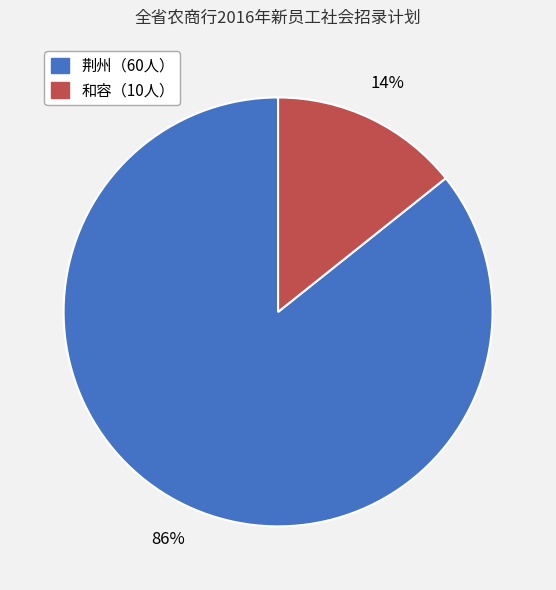

Does any single category account for the majority?

Yes